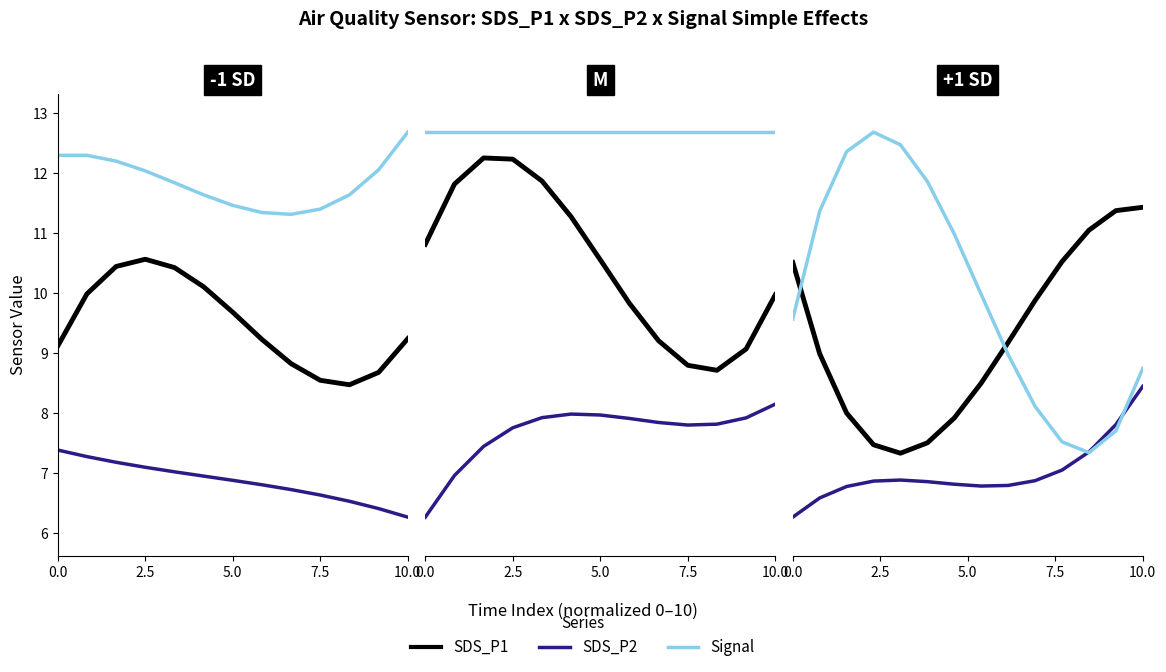

Is it true that SDS_P1 equals 5.1 at 5?

False